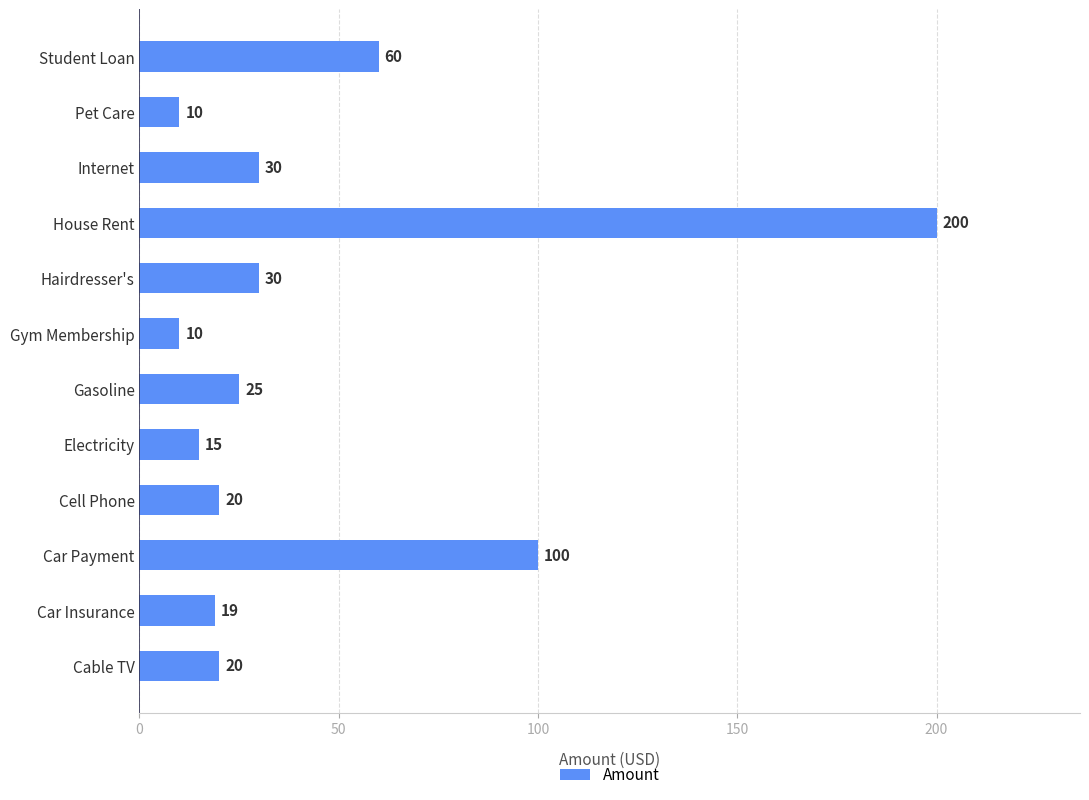

Approximately how many times larger is the value at Cell Phone compared to Pet Care?

2.0